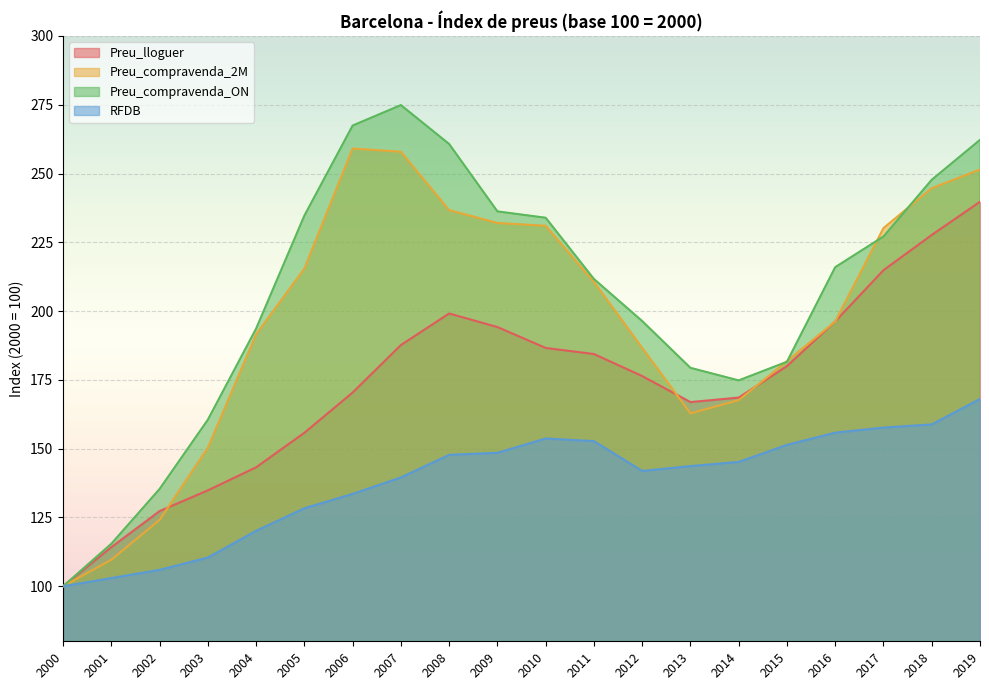

Rank the series by their maximum value, from lowest to highest.

RFDB, Preu_lloguer, Preu_compravenda_2M, Preu_compravenda_ON